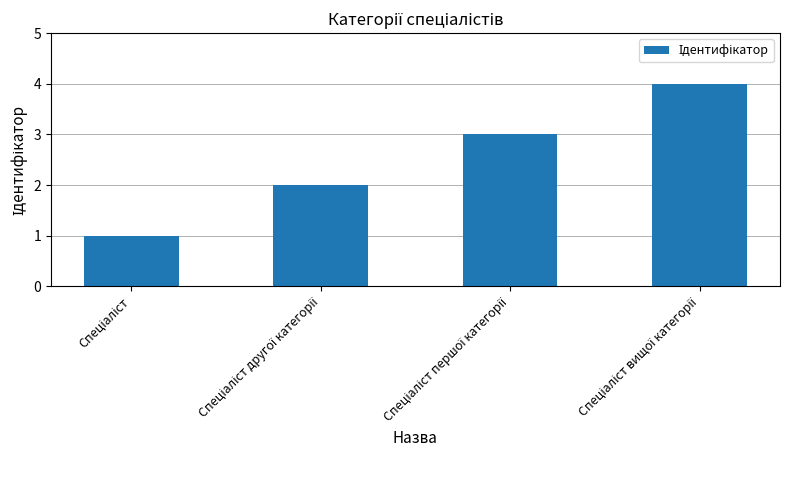

What is the difference between the maximum and minimum values?

3